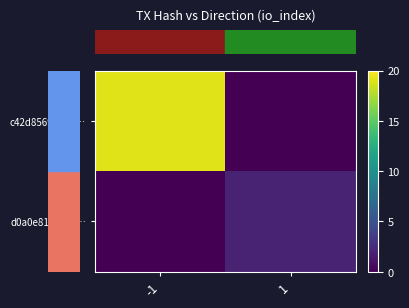

Which series has the largest total across all categories?

row_0